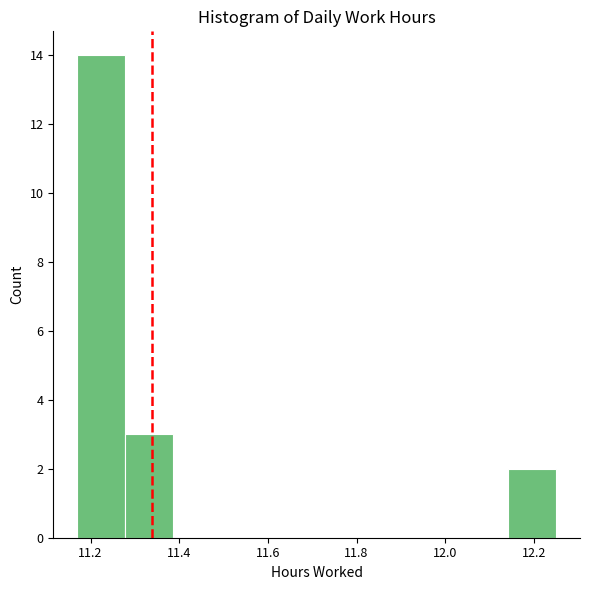

Over which range of the x-axis is the bar tallest?

11.170 to 11.278